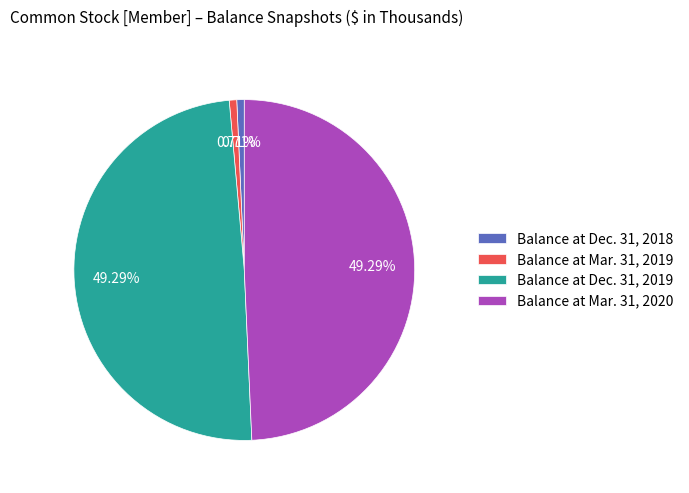

What percentage is the Balance at Dec. 31, 2018 slice, to the nearest percent?

1%